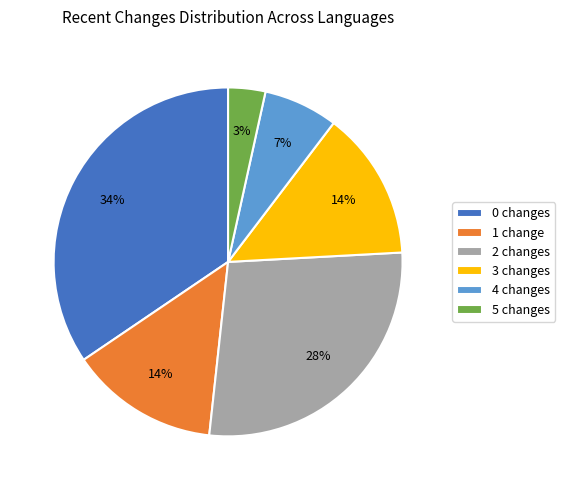

Combined, do 4 changes and 1 change account for over 50%?

No